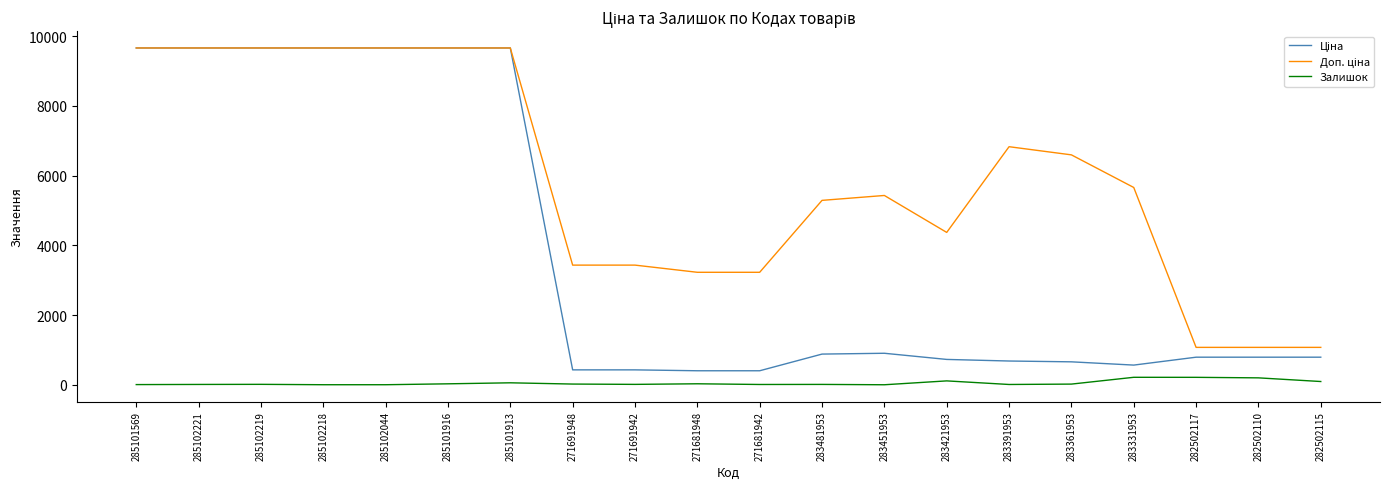

How many series are shown in this chart?

3